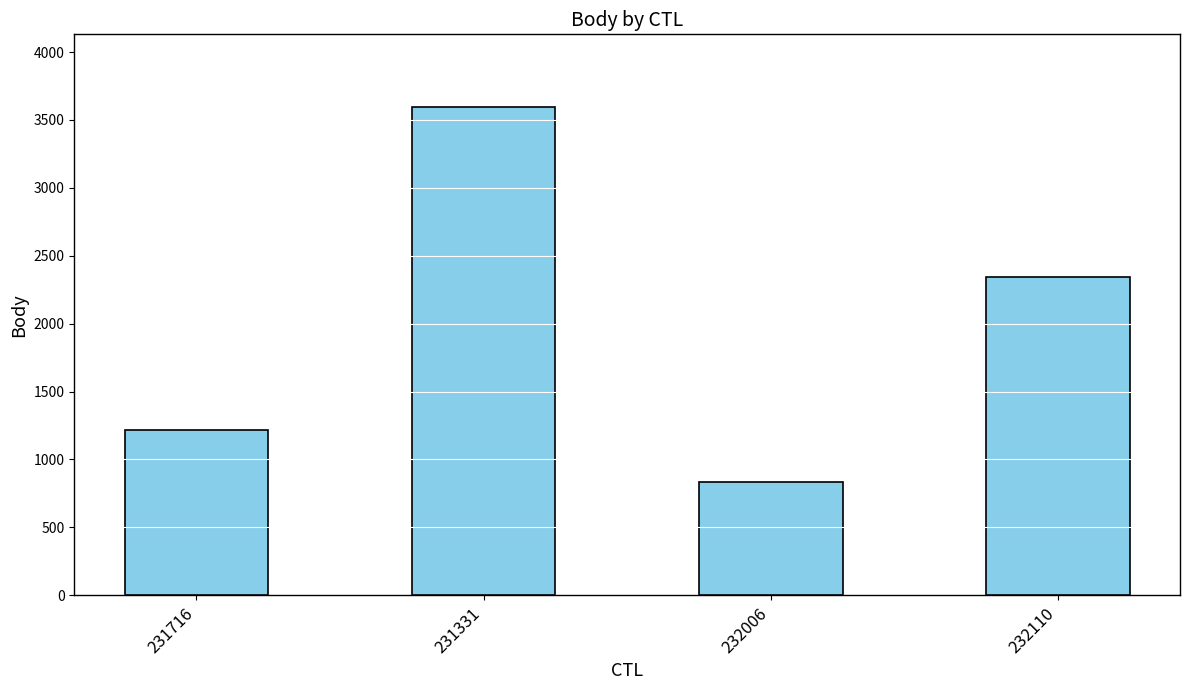

What is the label of the 4th bar from the right?

231716